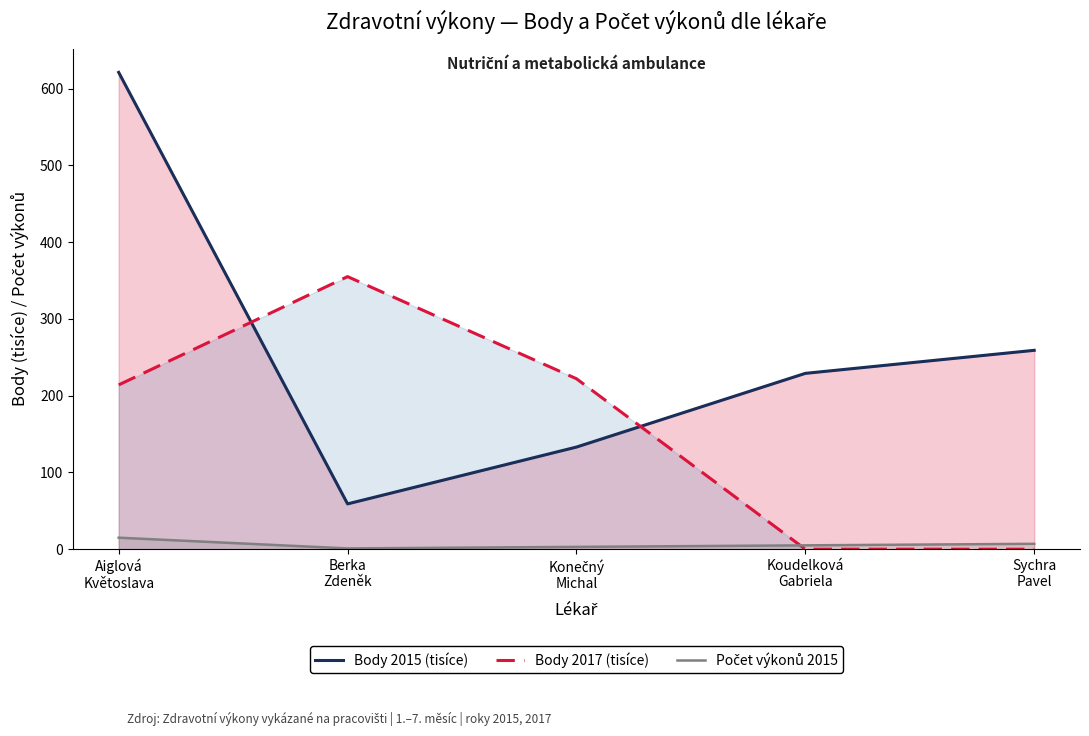

At which label does Body 2015 (tisíce) reach its minimum?

Berka
Zdeněk